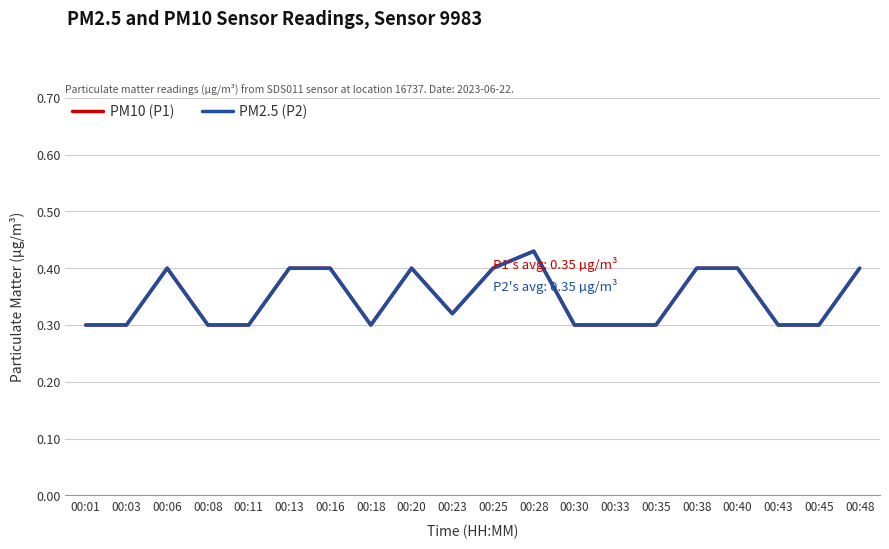

How many interior local peaks does the PM2.5 (P2) series have?

3